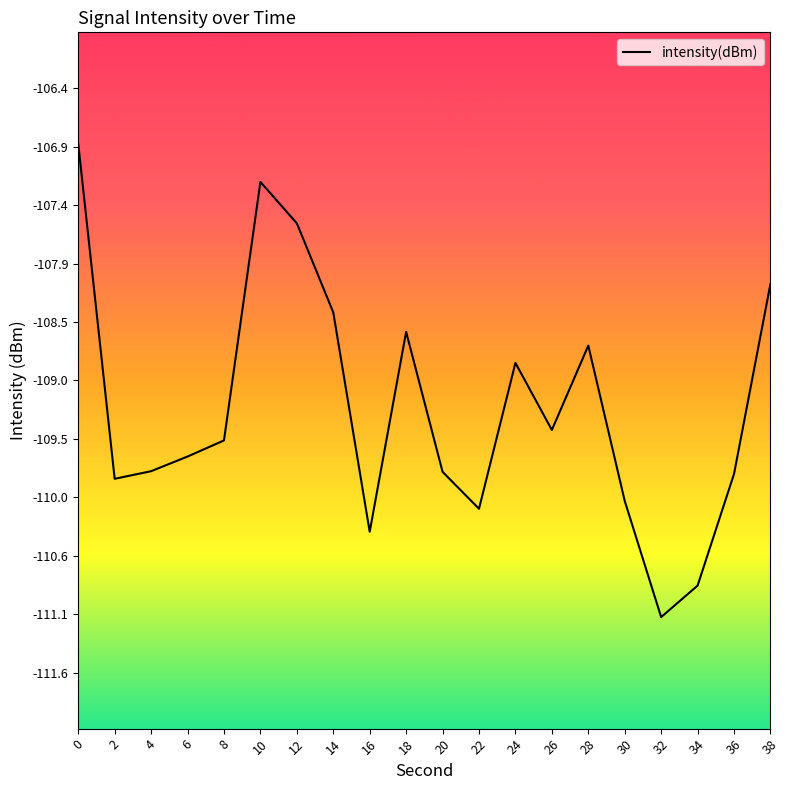

The chart shows a value of -154.1 at 36. True or false?

False